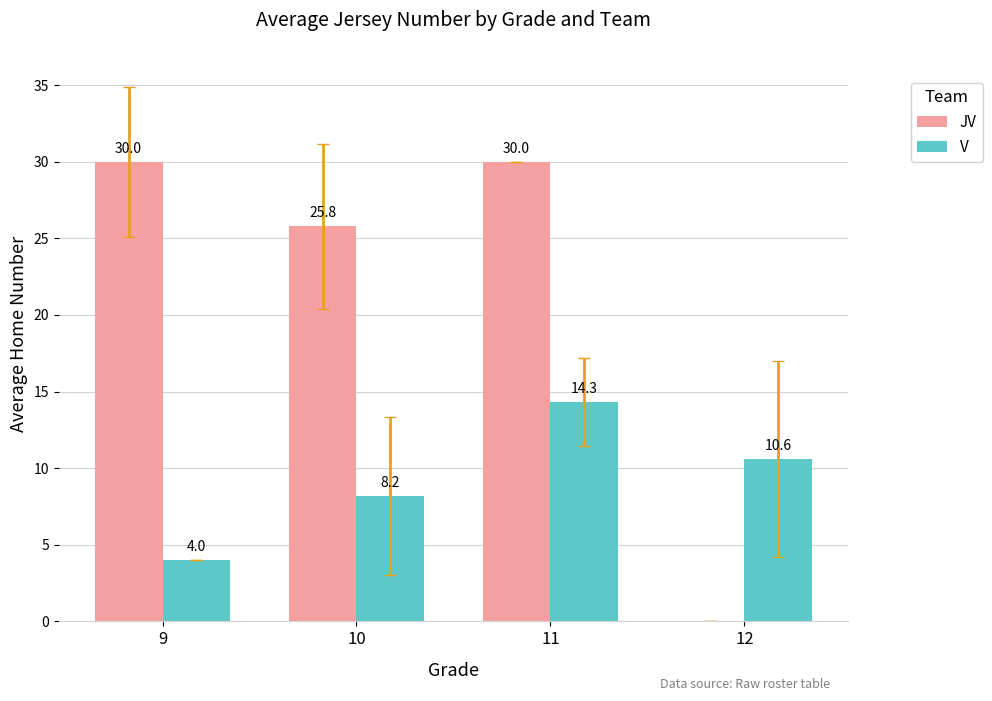

How many positive values does the JV series have?

3